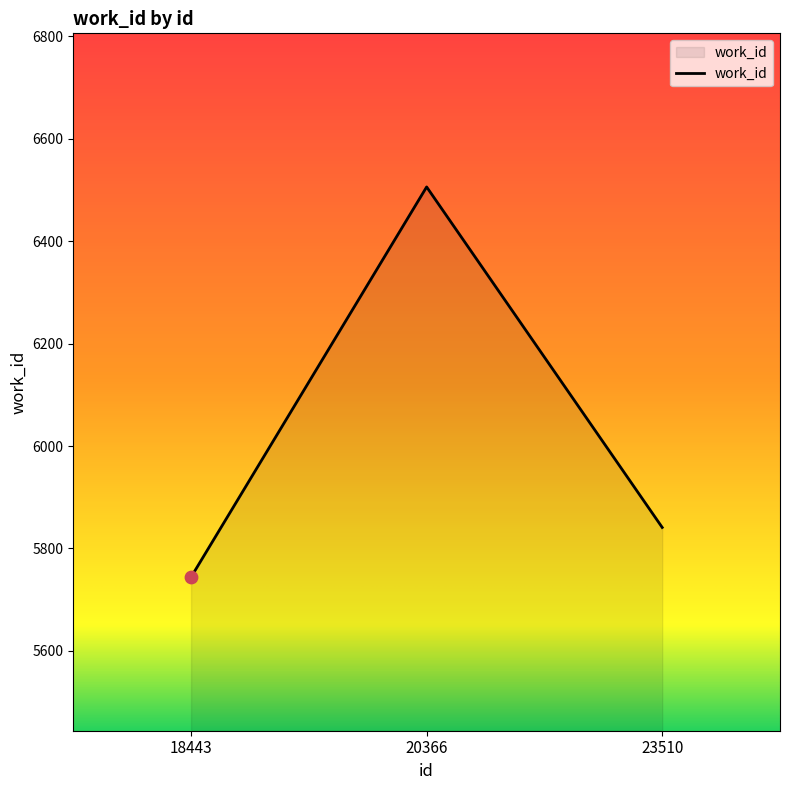

Between 20366 and 18443, which is larger?

20366